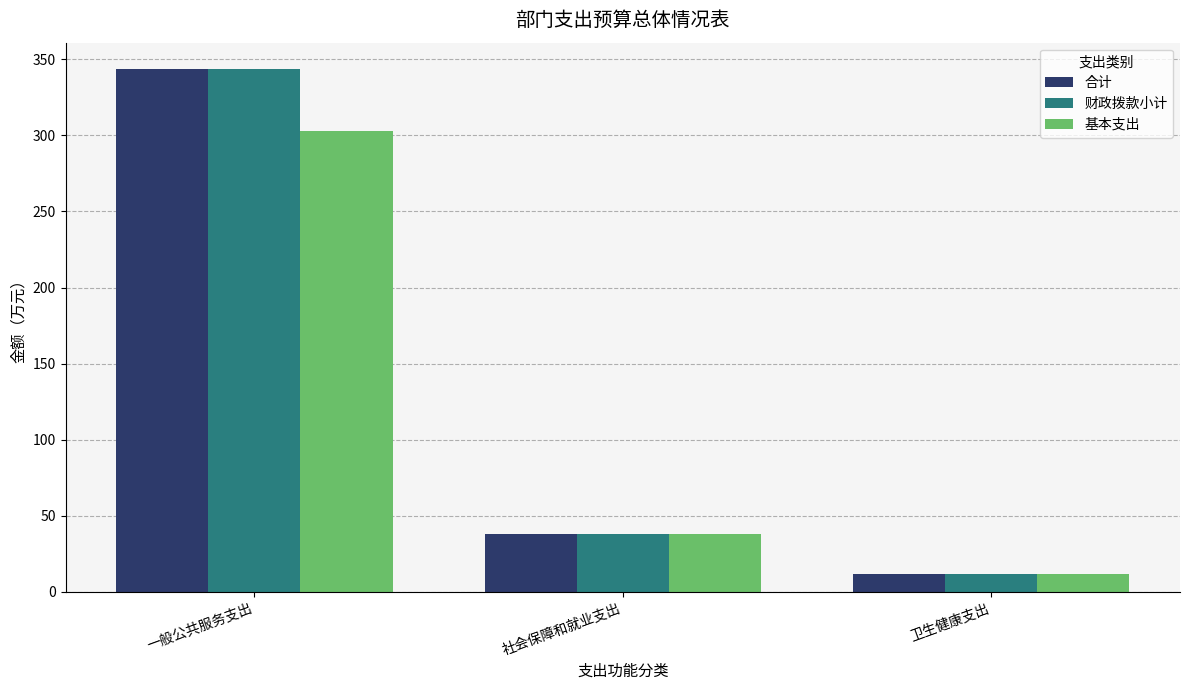

What is the sum of all 基本支出 values?

352.0